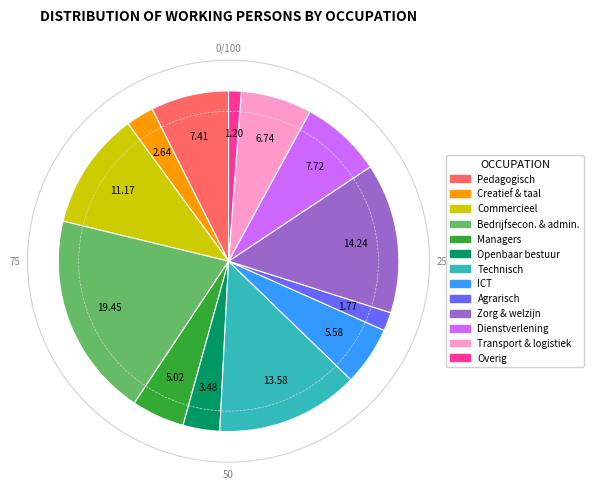

Is there a majority slice in this chart?

No